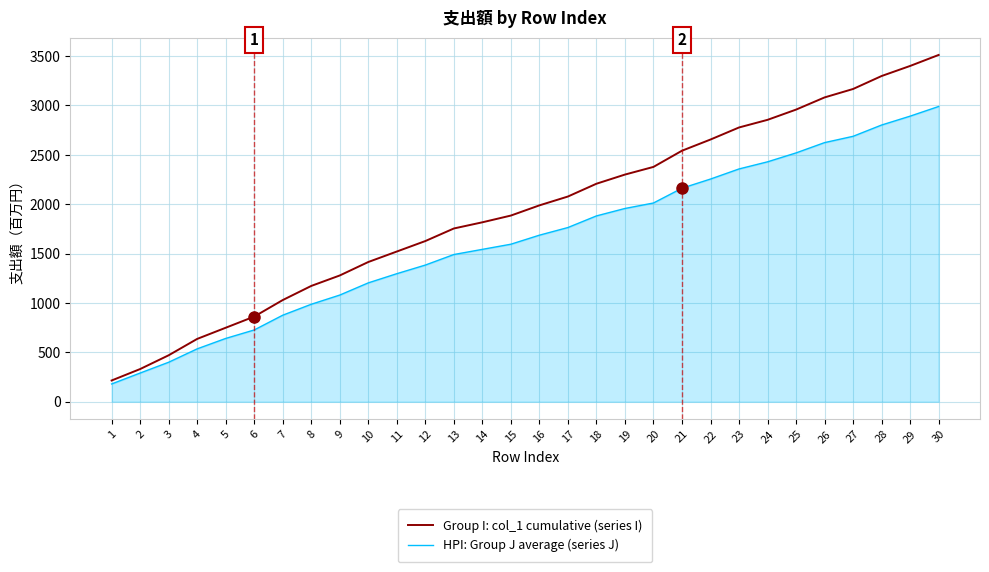

Which series has the widest spread of values?

Group I: col_1 cumulative (series I)